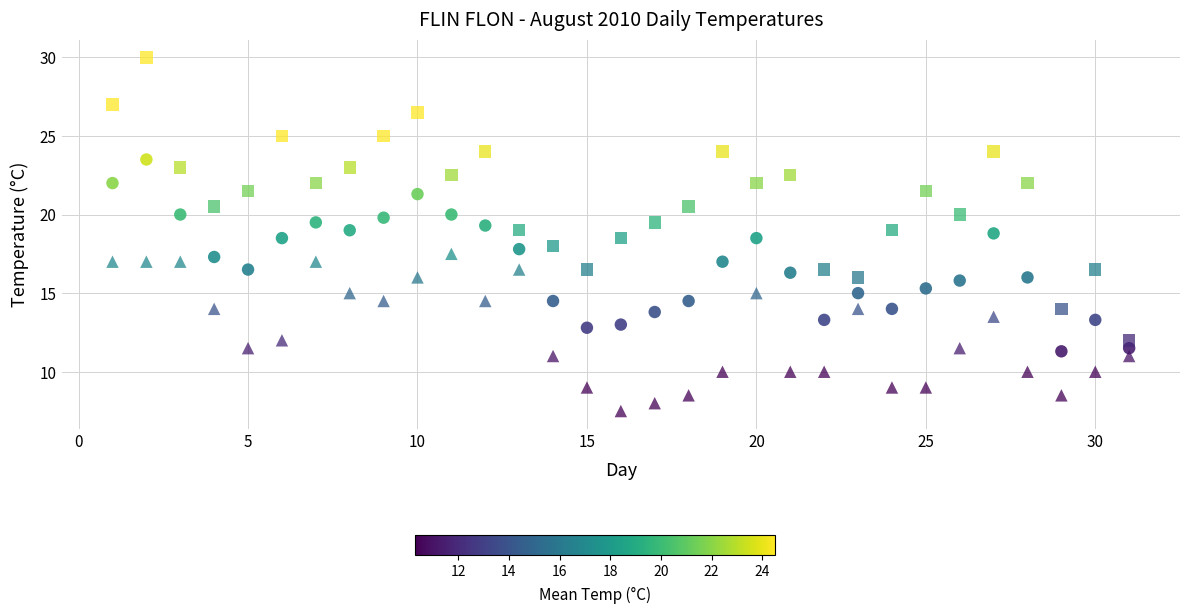

Across all data points, what is the range of X values (max minus min)?

30.0